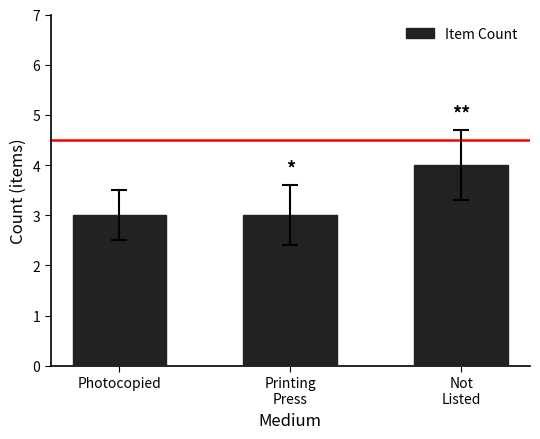

What is the sum of the values at Photocopied and Printing
Press?

6